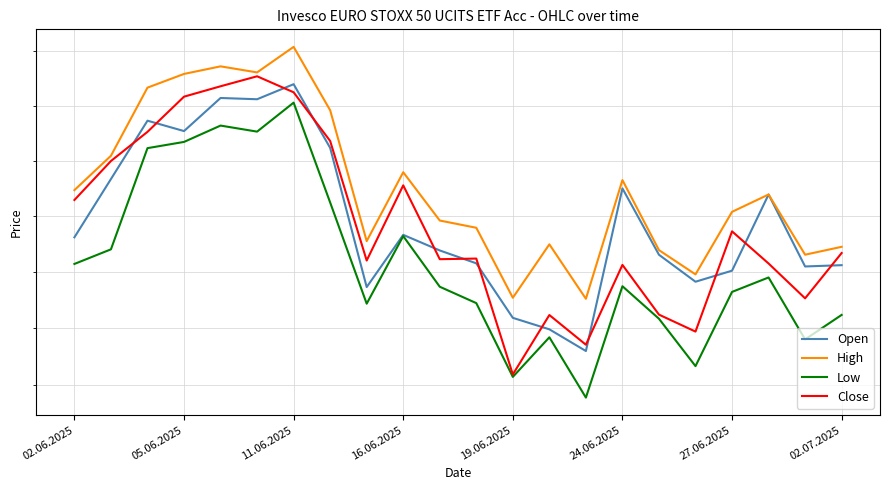

How many data points in Open are above 126619?

10